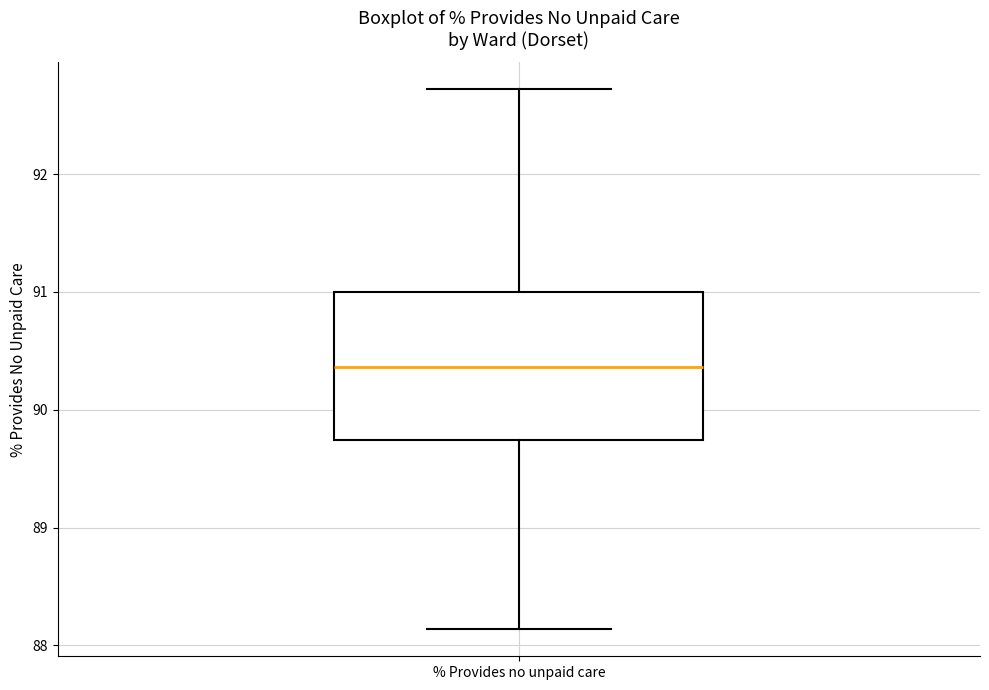

Read this box plot against the y-axis: the position of the median line, the range covered by the box, and the ends of both whiskers. The values are not printed on the chart, so give them approximately, as read against the axis.

median 90.4, box 89.7 to 91.0, whiskers 88.1 to 92.7